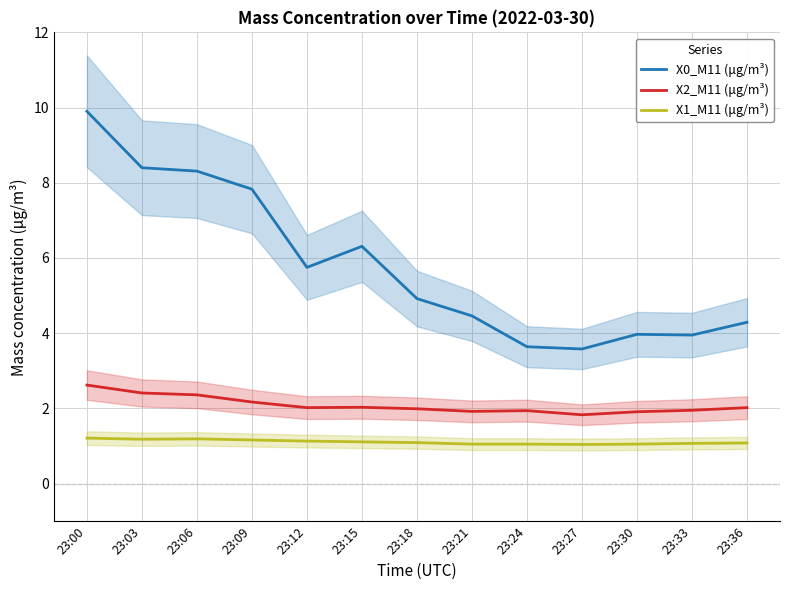

How many X1_M11 (μg/m³) values are between 1 and 2?

13